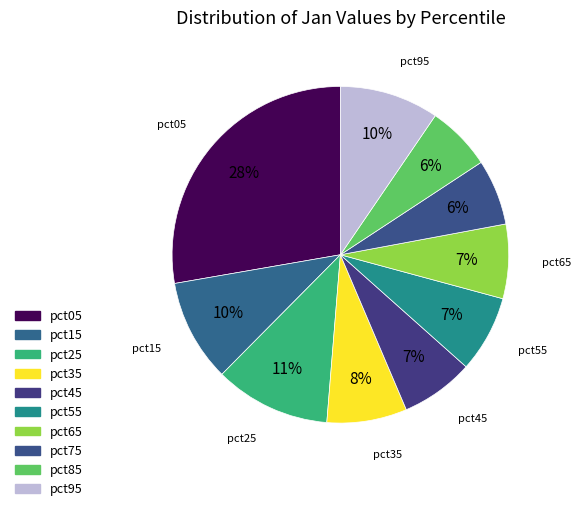

Which slice is the smallest?

pct85